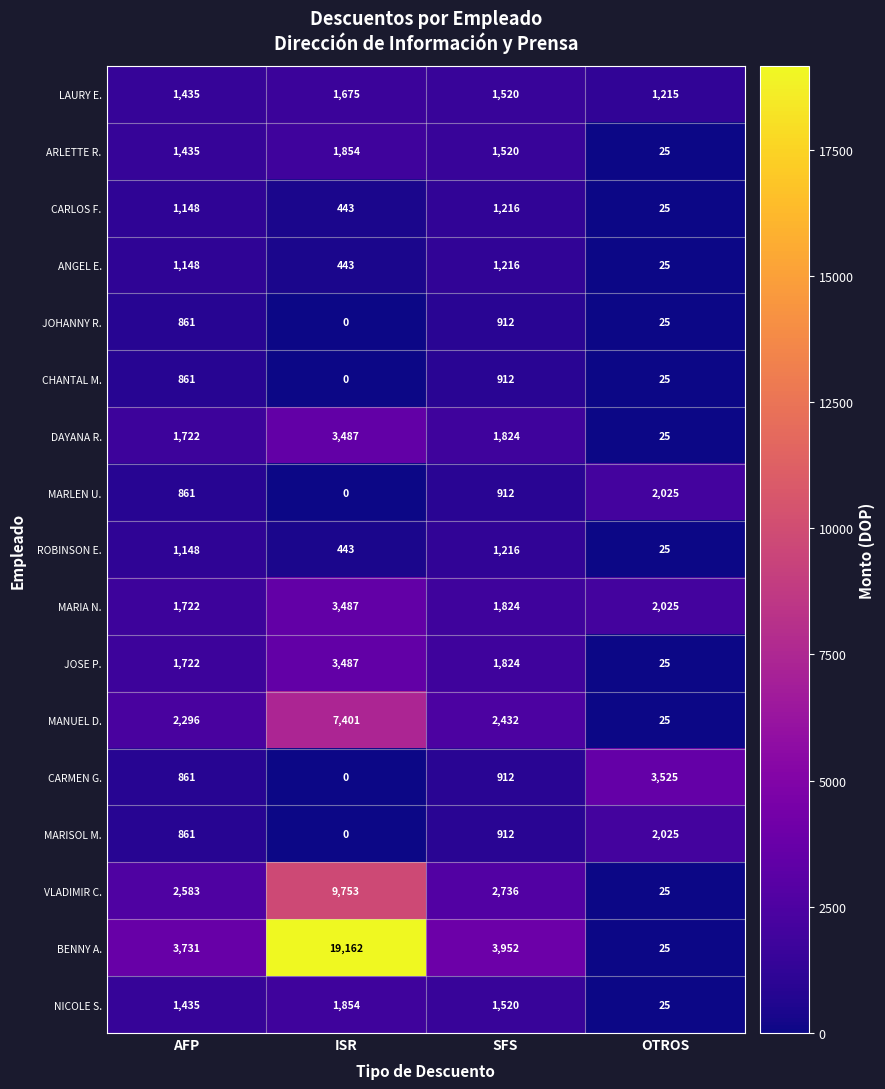

Which series has the widest spread of values?

BENNY A.